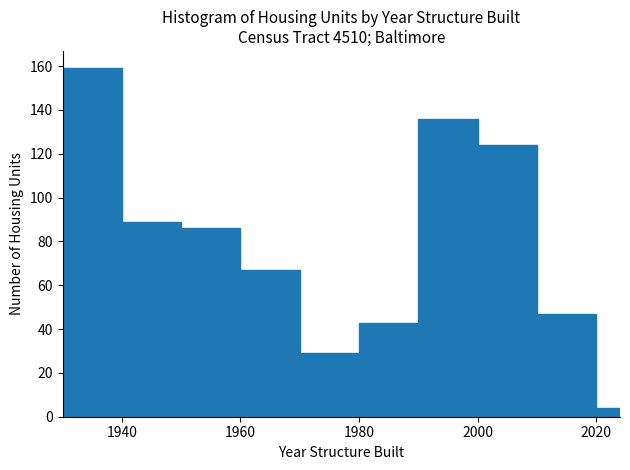

Around what value on the x-axis is the tallest bar? Give the approximate position of its centre, as read against the axis.

1936